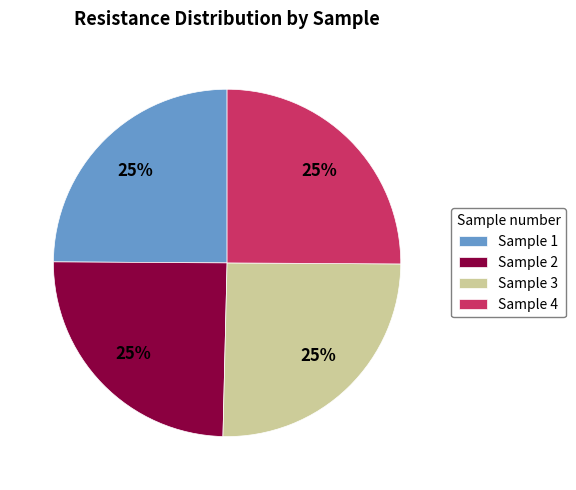

Approximately how many times larger is the value at Sample 2 compared to Sample 3?

1.0